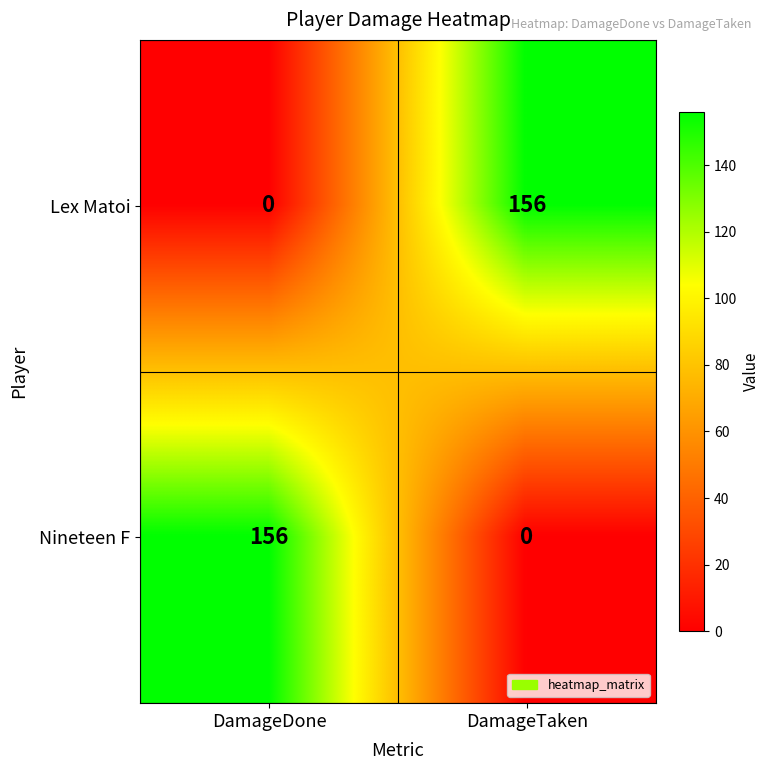

What is the total value across all series at DamageDone?

156